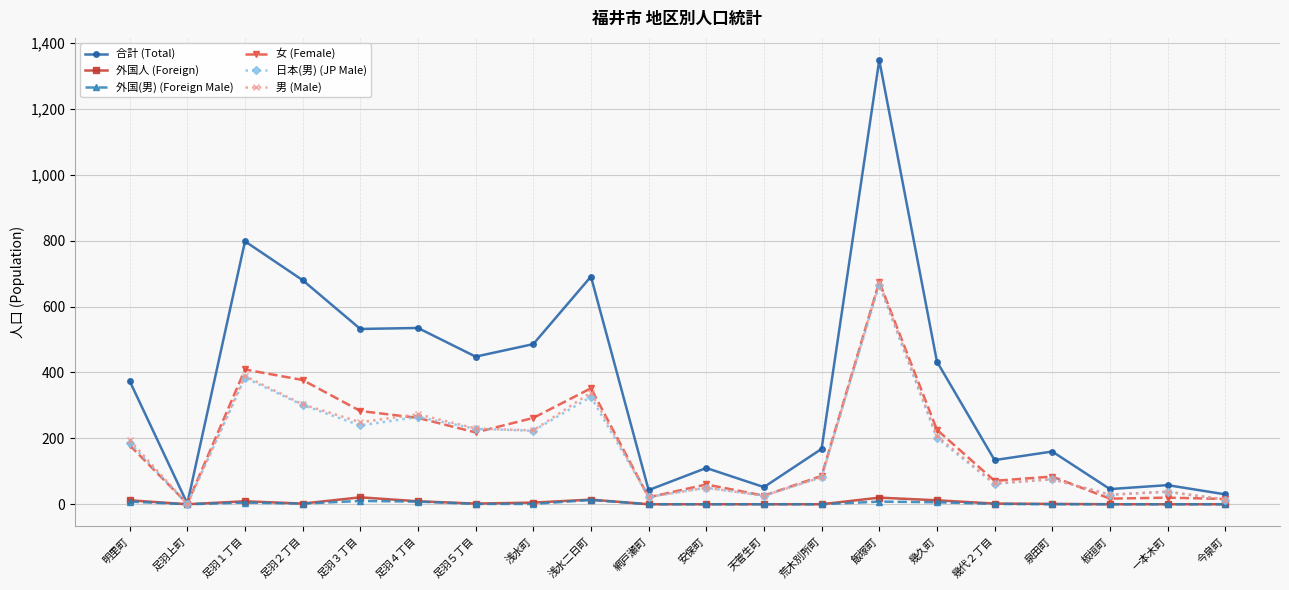

Where is the first local minimum for 合計 (Total)?

足羽上町